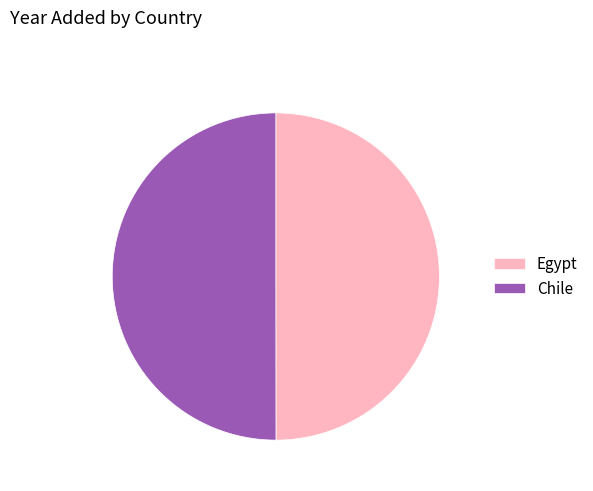

The Egypt slice represents 41% of the pie. True or false?

False